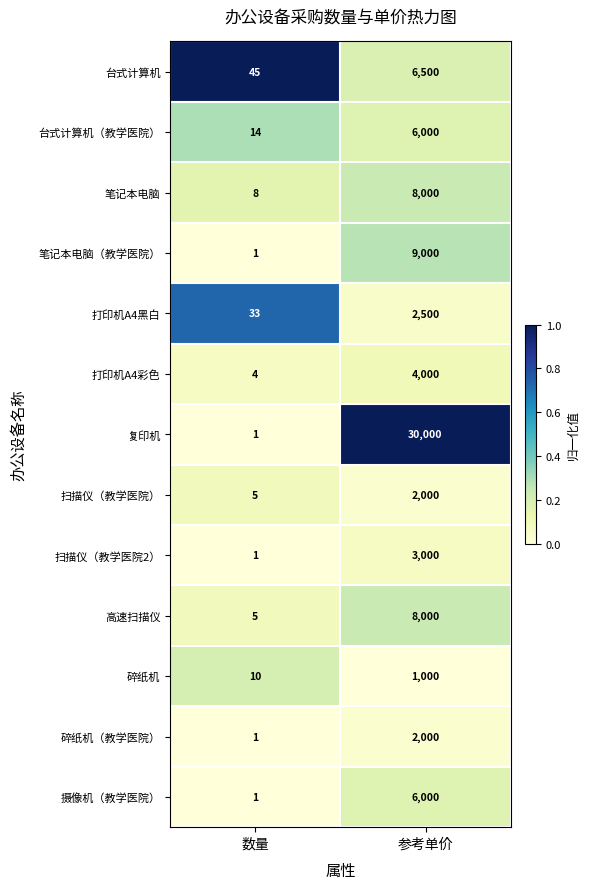

Reading left to right, list all the values displayed in this chart.

台式计算机: 数量=45	参考单价=6500
台式计算机（教学医院）: 数量=14	参考单价=6000
笔记本电脑: 数量=8	参考单价=8000
笔记本电脑（教学医院）: 数量=1	参考单价=9000
打印机A4黑白: 数量=33	参考单价=2500
打印机A4彩色: 数量=4	参考单价=4000
复印机: 数量=1	参考单价=30000
扫描仪（教学医院）: 数量=5	参考单价=2000
扫描仪（教学医院2）: 数量=1	参考单价=3000
高速扫描仪: 数量=5	参考单价=8000
碎纸机: 数量=10	参考单价=1000
碎纸机（教学医院）: 数量=1	参考单价=2000
摄像机（教学医院）: 数量=1	参考单价=6000